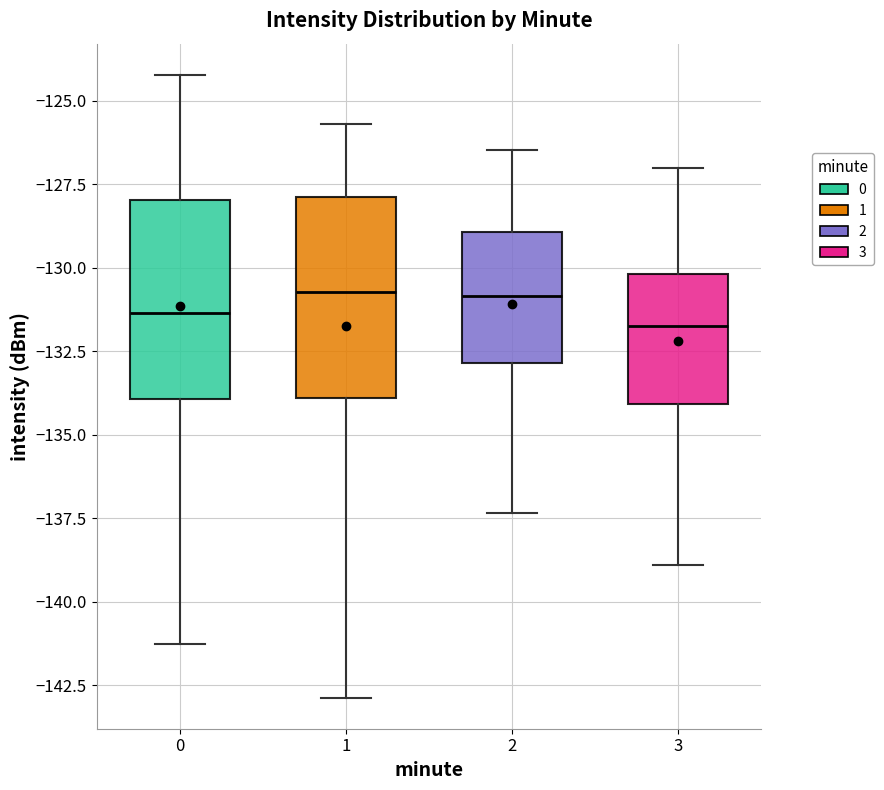

Reading left to right, read every box against the y-axis: the position of its median line, the range the box covers, and the ends of its whiskers. The values are not printed on the chart, so give them approximately, as read against the axis.

0: median -131.5, box -134.0 to -128.0, whiskers -141.5 to -124.0
1: median -130.5, box -134.0 to -128.0, whiskers -143.0 to -125.5
2: median -131.0, box -133.0 to -129.0, whiskers -137.5 to -126.5
3: median -131.5, box -134.0 to -130.0, whiskers -139.0 to -127.0